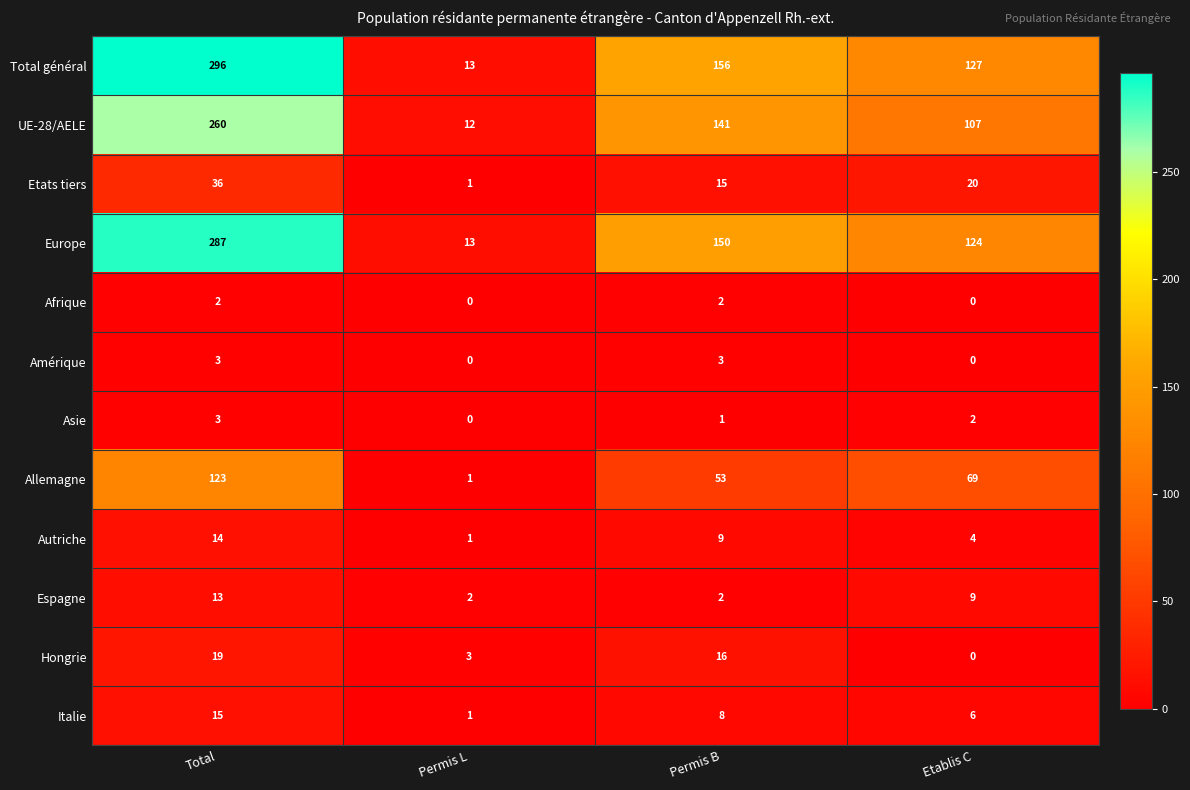

What is the sum of all Afrique values?

4